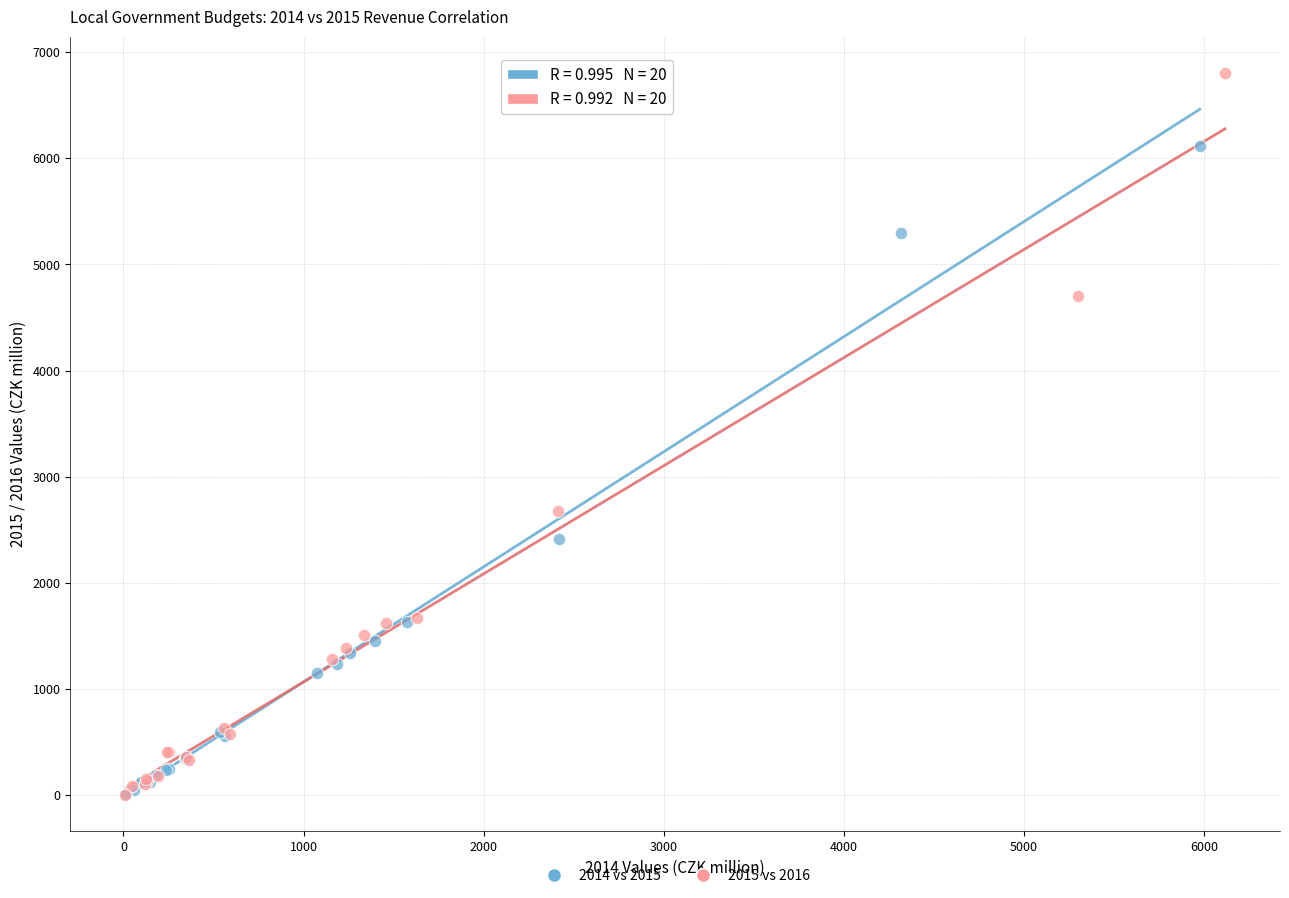

Which series has the largest Y range (max minus min)?

2015 vs 2016